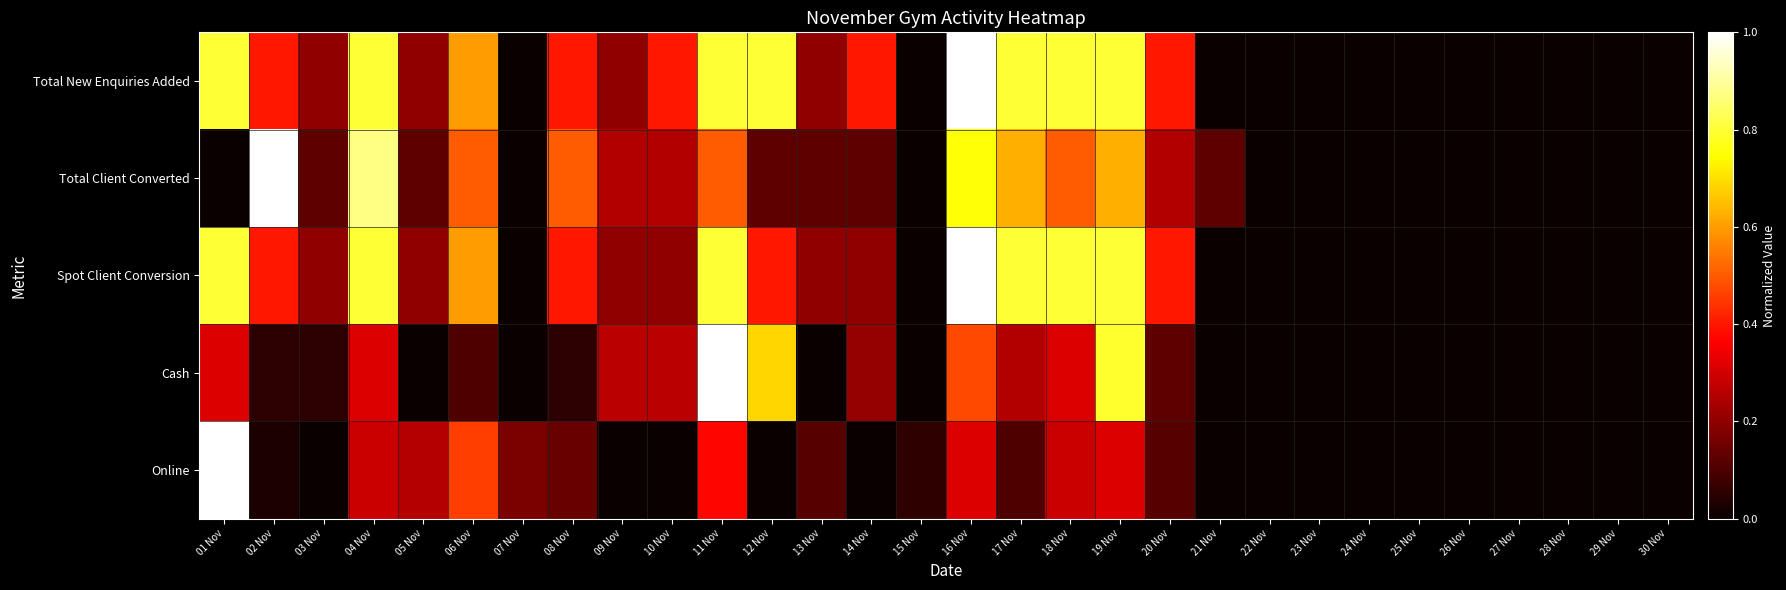

Reading left to right, transcribe all the data shown in this chart.

Total New Enquiries Added: 01 Nov=0.8	02 Nov=0.4	03 Nov=0.2	04 Nov=0.8	05 Nov=0.2	06 Nov=0.6	07 Nov=0.0	08 Nov=0.4	09 Nov=0.2	10 Nov=0.4	11 Nov=0.8	12 Nov=0.8	13 Nov=0.2	14 Nov=0.4	15 Nov=0.0	16 Nov=1.0	17 Nov=0.8	18 Nov=0.8	19 Nov=0.8	20 Nov=0.4	21 Nov=0.0	22 Nov=0.0	23 Nov=0.0	24 Nov=0.0	25 Nov=0.0	26 Nov=0.0	27 Nov=0.0	28 Nov=0.0	29 Nov=0.0	30 Nov=0.0
Total Client Converted: 01 Nov=0.0	02 Nov=1.0	03 Nov=0.1	04 Nov=0.9	05 Nov=0.1	06 Nov=0.5	07 Nov=0.0	08 Nov=0.5	09 Nov=0.2	10 Nov=0.2	11 Nov=0.5	12 Nov=0.1	13 Nov=0.1	14 Nov=0.1	15 Nov=0.0	16 Nov=0.8	17 Nov=0.6	18 Nov=0.5	19 Nov=0.6	20 Nov=0.2	21 Nov=0.1	22 Nov=0.0	23 Nov=0.0	24 Nov=0.0	25 Nov=0.0	26 Nov=0.0	27 Nov=0.0	28 Nov=0.0	29 Nov=0.0	30 Nov=0.0
Spot Client Conversion: 01 Nov=0.8	02 Nov=0.4	03 Nov=0.2	04 Nov=0.8	05 Nov=0.2	06 Nov=0.6	07 Nov=0.0	08 Nov=0.4	09 Nov=0.2	10 Nov=0.2	11 Nov=0.8	12 Nov=0.4	13 Nov=0.2	14 Nov=0.2	15 Nov=0.0	16 Nov=1.0	17 Nov=0.8	18 Nov=0.8	19 Nov=0.8	20 Nov=0.4	21 Nov=0.0	22 Nov=0.0	23 Nov=0.0	24 Nov=0.0	25 Nov=0.0	26 Nov=0.0	27 Nov=0.0	28 Nov=0.0	29 Nov=0.0	30 Nov=0.0
Cash: 01 Nov=0.3	02 Nov=0.1	03 Nov=0.1	04 Nov=0.3	05 Nov=0.0	06 Nov=0.1	07 Nov=0.0	08 Nov=0.1	09 Nov=0.3	10 Nov=0.3	11 Nov=1.0	12 Nov=0.7	13 Nov=0.0	14 Nov=0.2	15 Nov=0.0	16 Nov=0.5	17 Nov=0.3	18 Nov=0.3	19 Nov=0.8	20 Nov=0.1	21 Nov=0.0	22 Nov=0.0	23 Nov=0.0	24 Nov=0.0	25 Nov=0.0	26 Nov=0.0	27 Nov=0.0	28 Nov=0.0	29 Nov=0.0	30 Nov=0.0
Online: 01 Nov=1.0	02 Nov=0.0	03 Nov=0.0	04 Nov=0.3	05 Nov=0.3	06 Nov=0.5	07 Nov=0.2	08 Nov=0.1	09 Nov=0.0	10 Nov=0.0	11 Nov=0.4	12 Nov=0.0	13 Nov=0.1	14 Nov=0.0	15 Nov=0.1	16 Nov=0.3	17 Nov=0.1	18 Nov=0.3	19 Nov=0.3	20 Nov=0.1	21 Nov=0.0	22 Nov=0.0	23 Nov=0.0	24 Nov=0.0	25 Nov=0.0	26 Nov=0.0	27 Nov=0.0	28 Nov=0.0	29 Nov=0.0	30 Nov=0.0